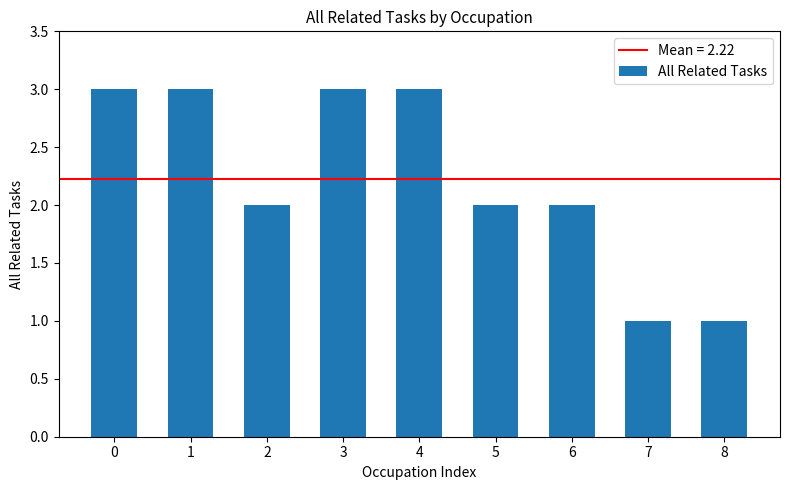

What is the minimum value shown in the chart?

1